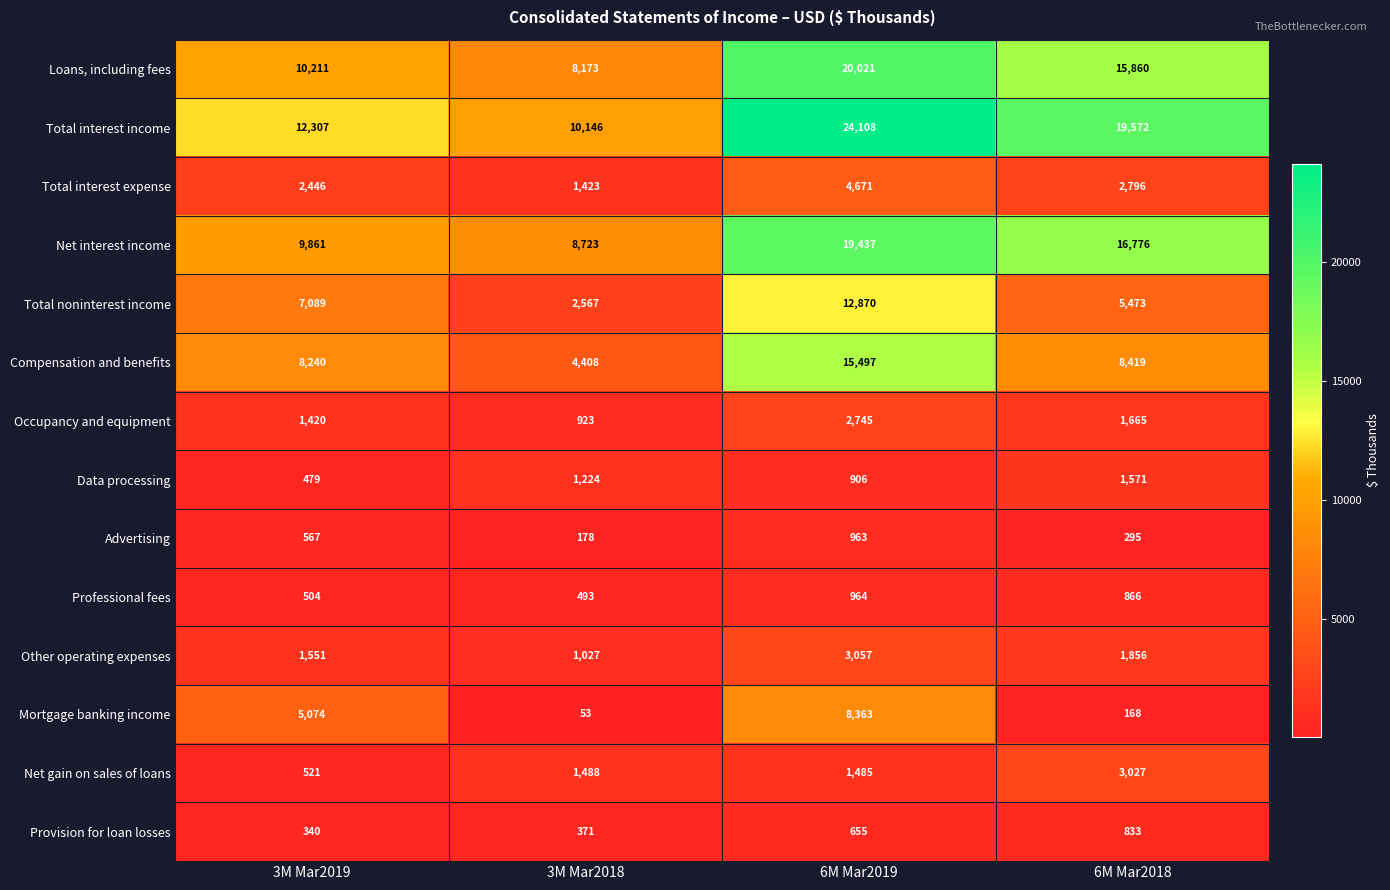

Which series has the widest spread of values?

Total interest income